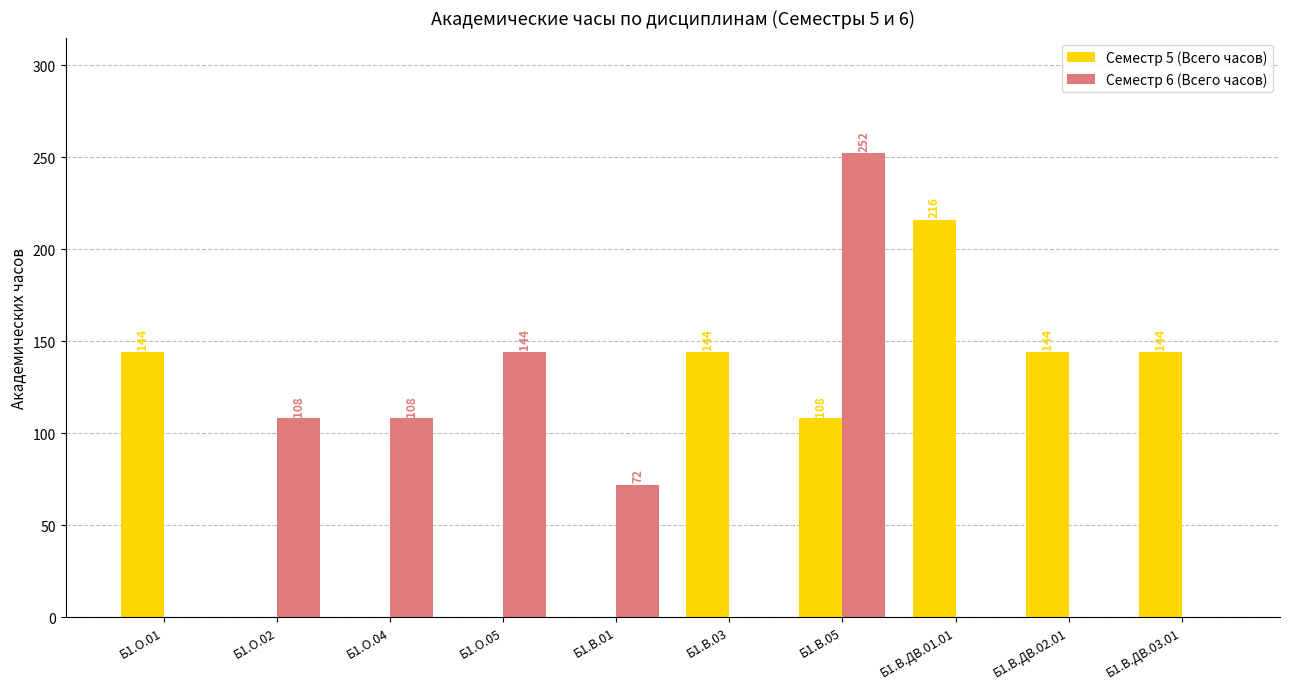

Are the bars grouped side by side (vs. stacked)?

Yes